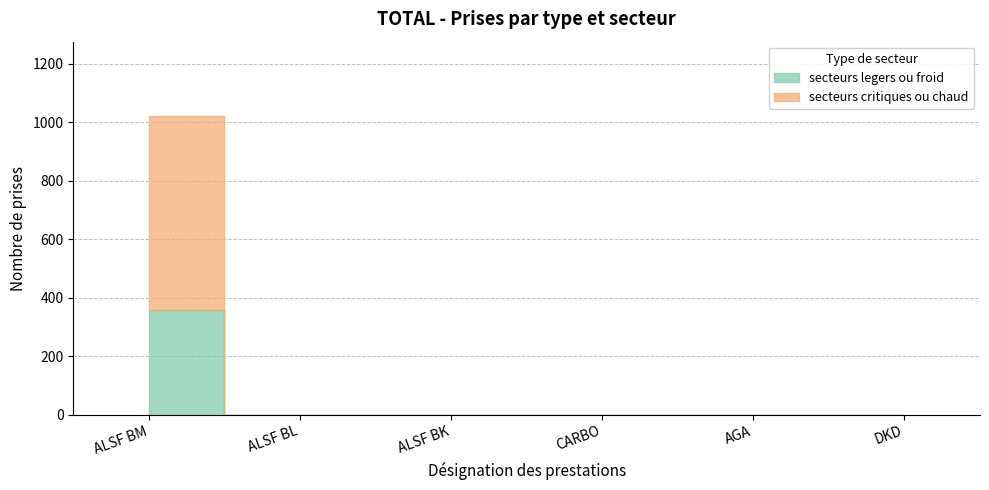

True or false: secteurs legers ou froid and secteurs critiques ou chaud cross at least once.

False